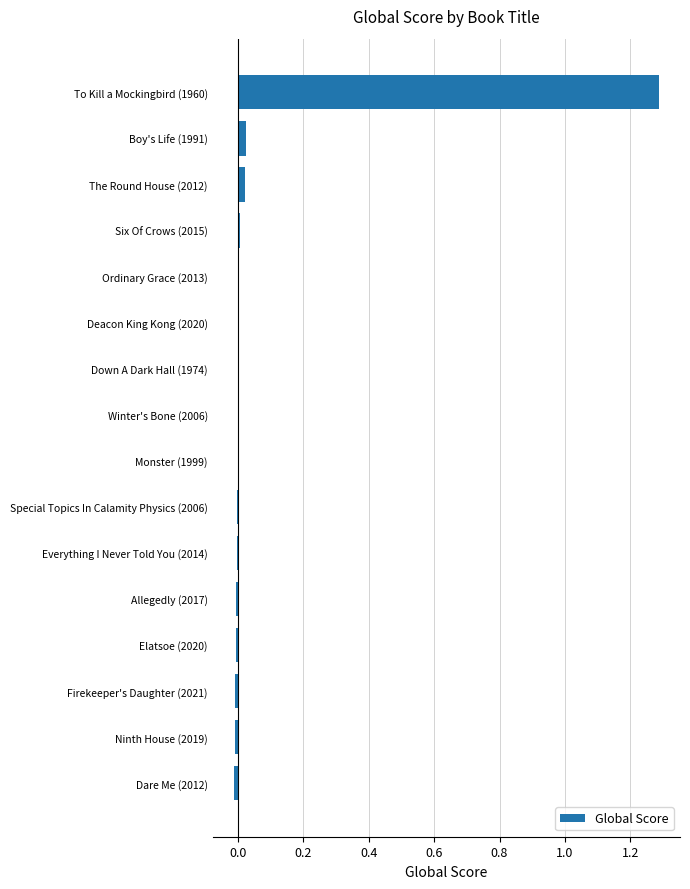

How many series are shown in this chart?

1